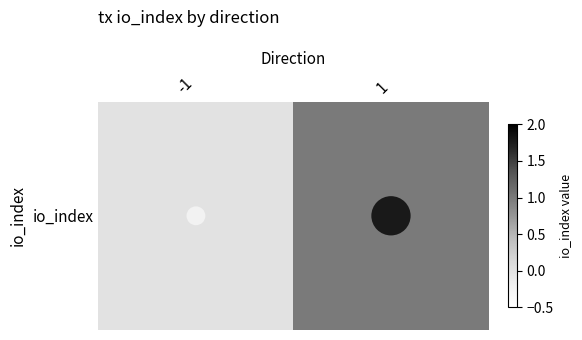

The chart shows a value of 1 at 1. True or false?

True